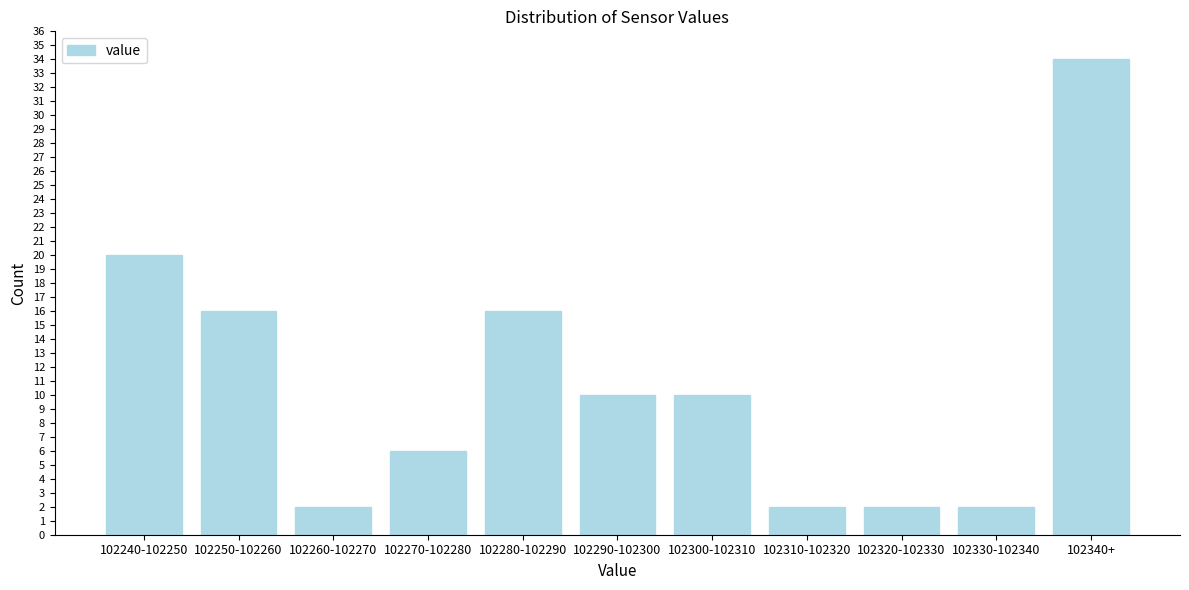

Reading left to right, extract all data points from this chart.

102240-102250=20	102250-102260=16	102260-102270=2	102270-102280=6	102280-102290=16	102290-102300=10	102300-102310=10	102310-102320=2	102320-102330=2	102330-102340=2	102340+=34